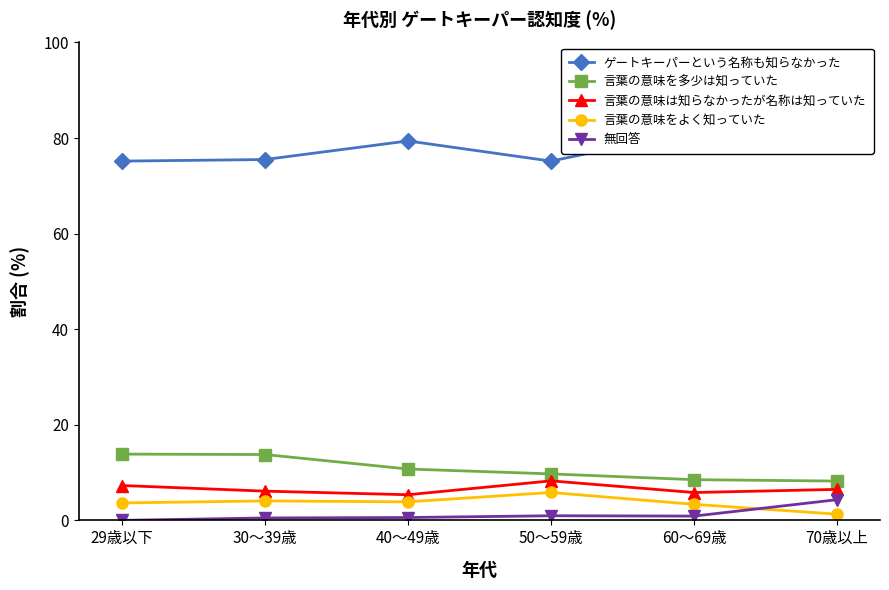

Reading right to left, transcribe all the data shown in this chart.

ゲートキーパーという名称も知らなかった: 70歳以上=79.7	60～69歳=81.4	50～59歳=75.2	40～49歳=79.4	30～39歳=75.5	29歳以下=75.2
言葉の意味を多少は知っていた: 70歳以上=8.2	60～69歳=8.5	50～59歳=9.7	40～49歳=10.8	30～39歳=13.8	29歳以下=13.9
言葉の意味は知らなかったが名称は知っていた: 70歳以上=6.5	60～69歳=5.8	50～59歳=8.3	40～49歳=5.4	30～39歳=6.1	29歳以下=7.3
言葉の意味をよく知っていた: 70歳以上=1.3	60～69歳=3.4	50～59歳=5.8	40～49歳=3.9	30～39歳=4.1	29歳以下=3.6
無回答: 70歳以上=4.3	60～69歳=0.9	50～59歳=1.0	40～49歳=0.6	30～39歳=0.5	29歳以下=0.0